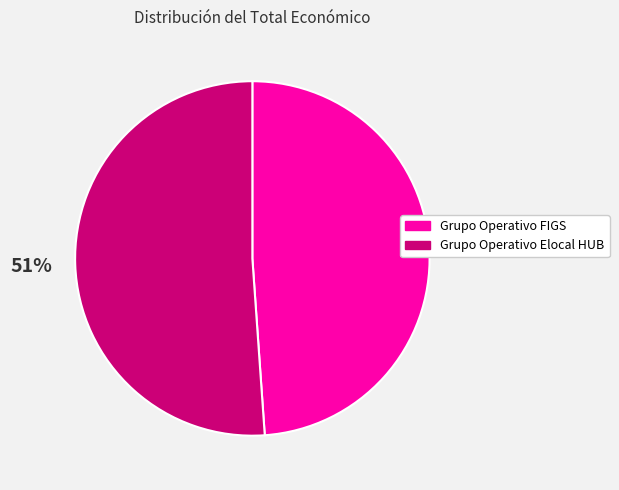

Do Grupo Operativo FIGS and Grupo Operativo Elocal HUB together represent more than half of the pie?

Yes